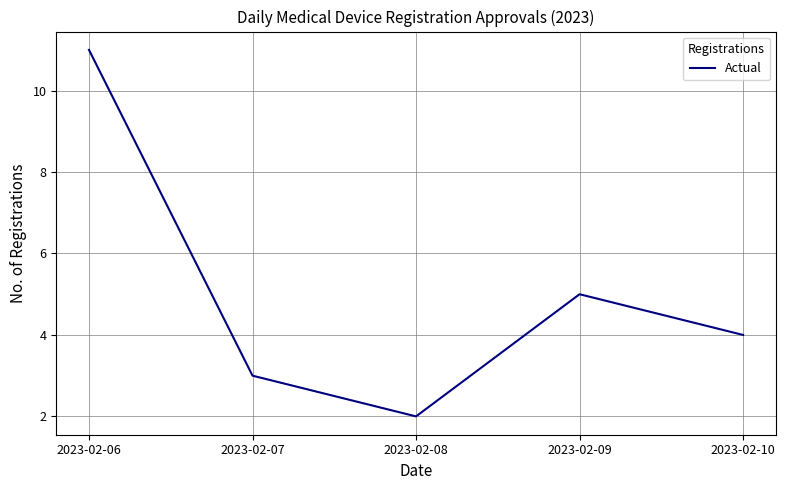

The value at 2023-02-10 is 1. True or false?

False